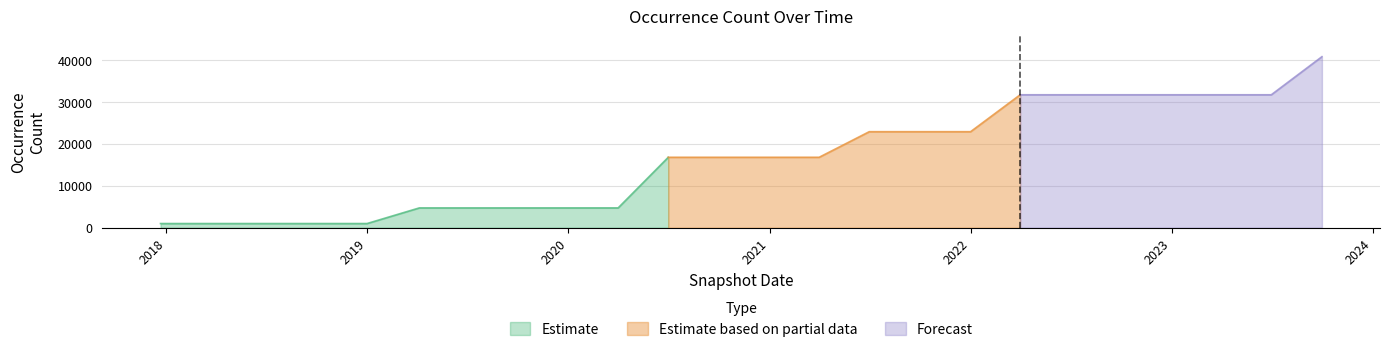

Reading right to left, what are all the values shown in this chart?

40748	31671	31671	31671	31671	31671	31671	22877	22877	22877	16778	16778	16778	16778	4719	4719	4719	4719	4719	994	994	994	994	994